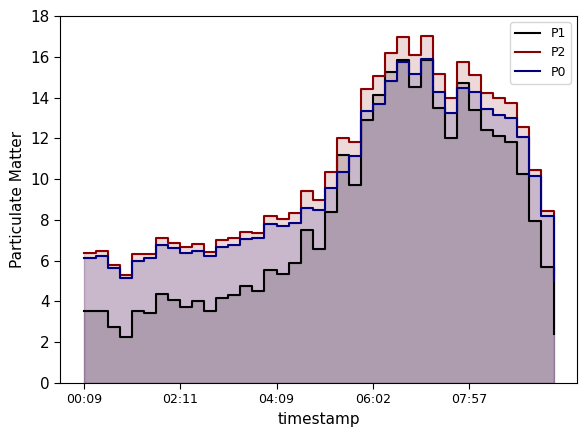

How many data points does each series have?

40